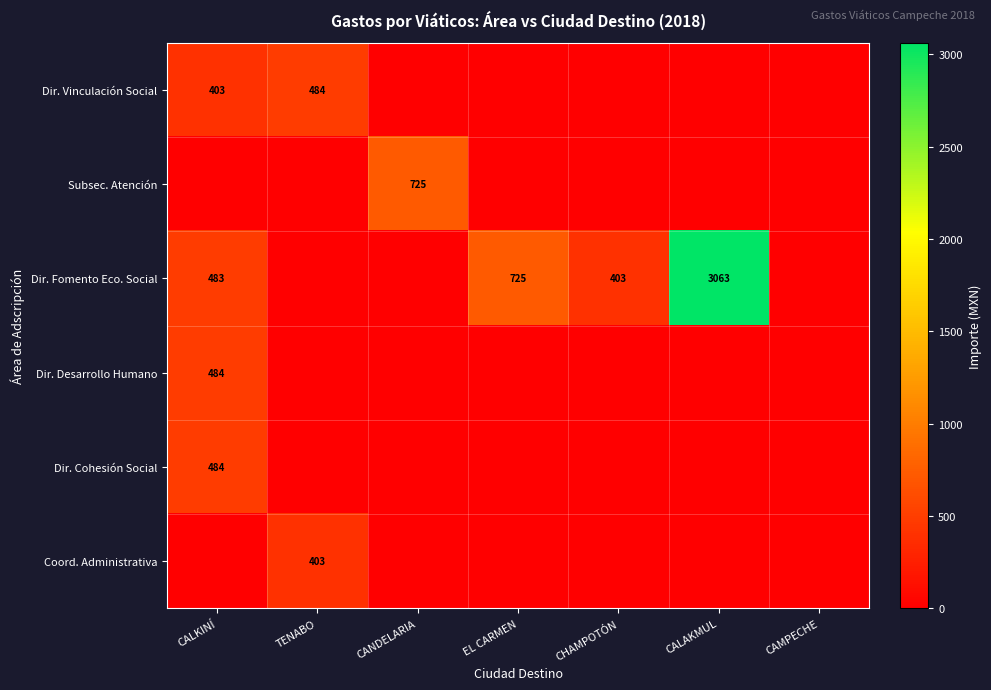

At which category is the sum across all series the highest?

CALAKMUL